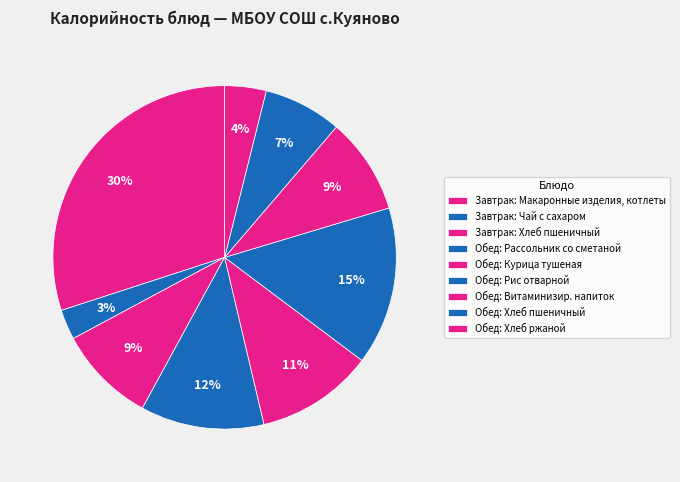

How many slices are in this pie chart?

9